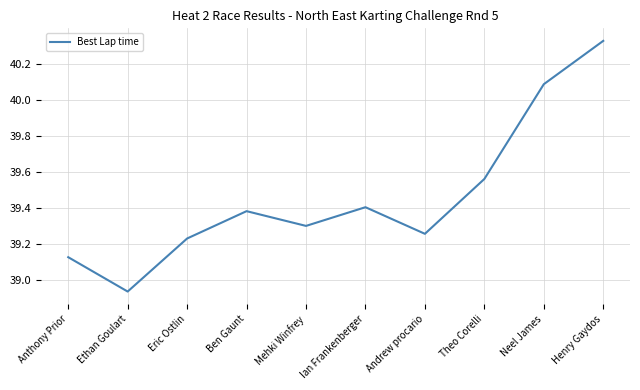

Which label corresponds to the smallest value in the chart?

Ethan Goulart